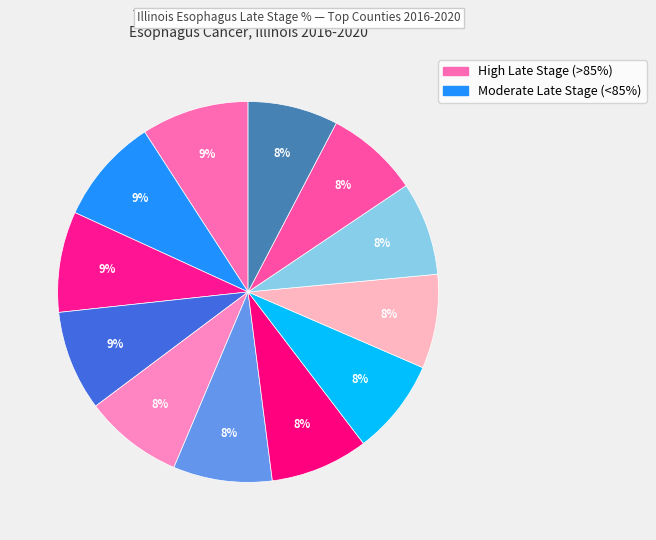

Rank the categories by value from lowest to highest.

Lake, McHenry, Macoupin, DeKalb, Morgan, Jackson, Henry, Knox, Sangamon, Kendall, Adams, Grundy